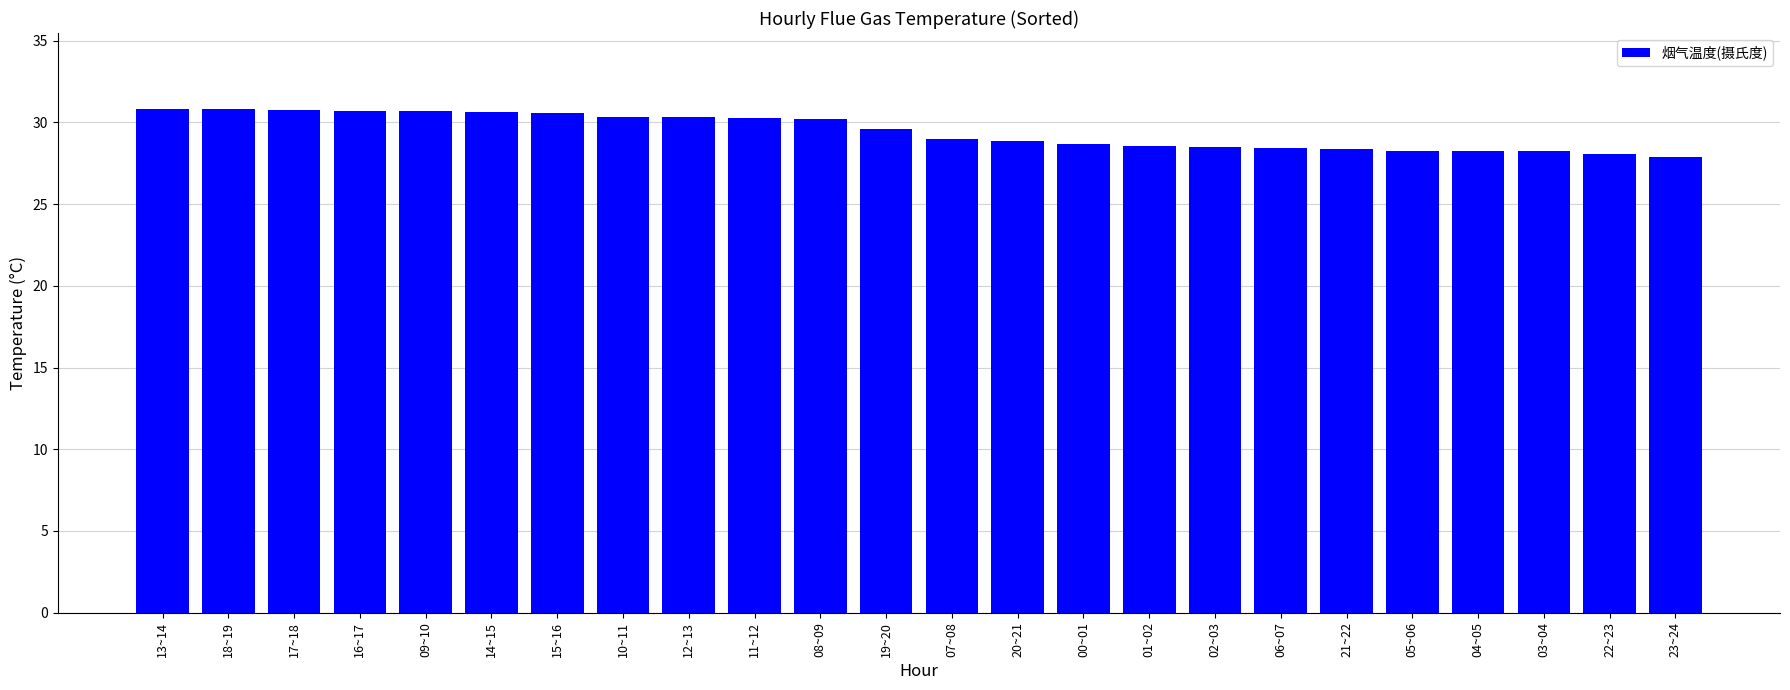

What is the difference between the values at 18~19 and 03~04?

2.6